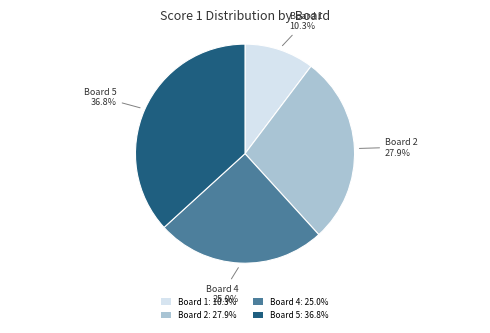

Rank the categories by value from highest to lowest.

Board 5: 36.8%, Board 2: 27.9%, Board 4: 25.0%, Board 1: 10.3%